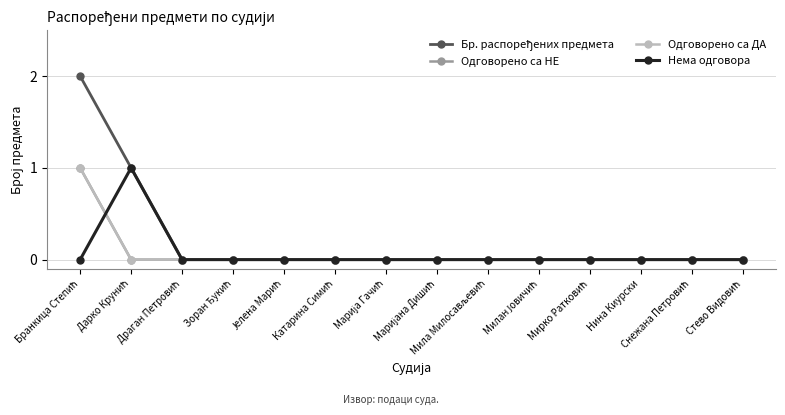

What is the greatest value displayed?

2